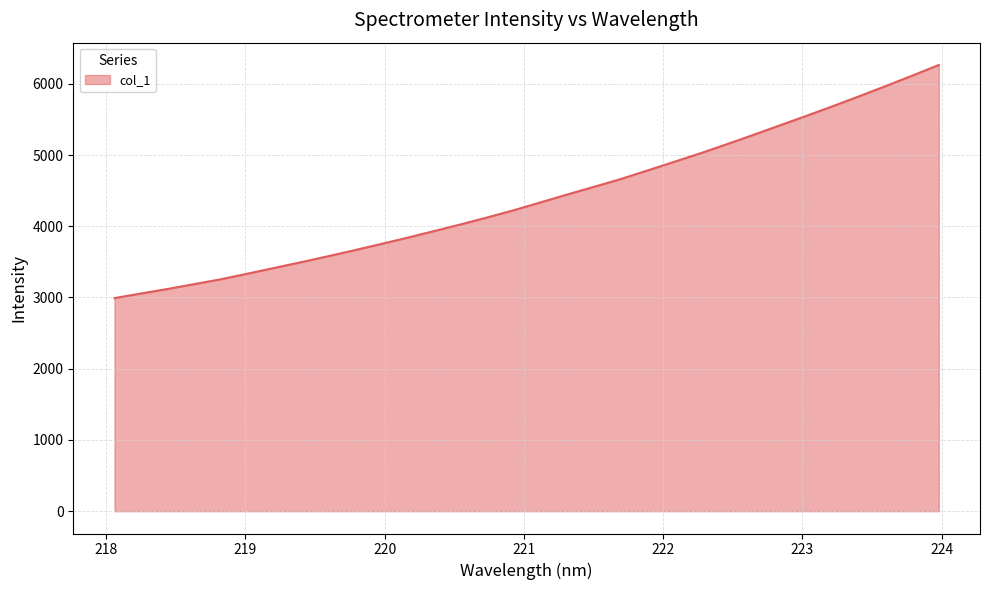

What is the smallest value displayed?

2991.8